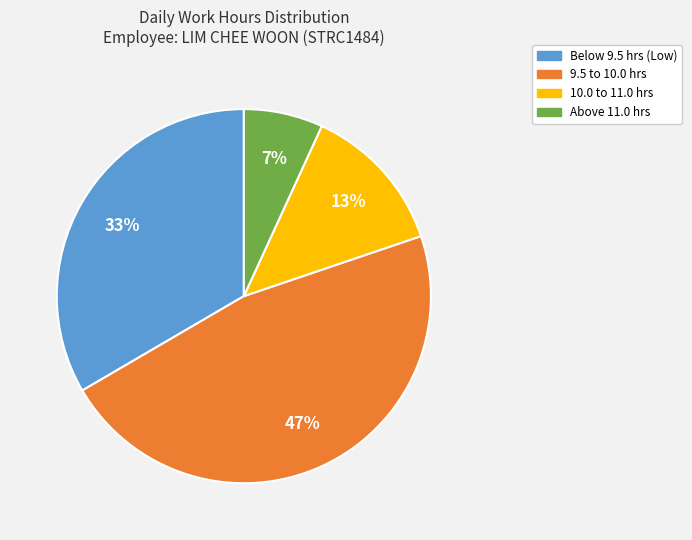

To the nearest percent, what is the average slice percentage?

25%